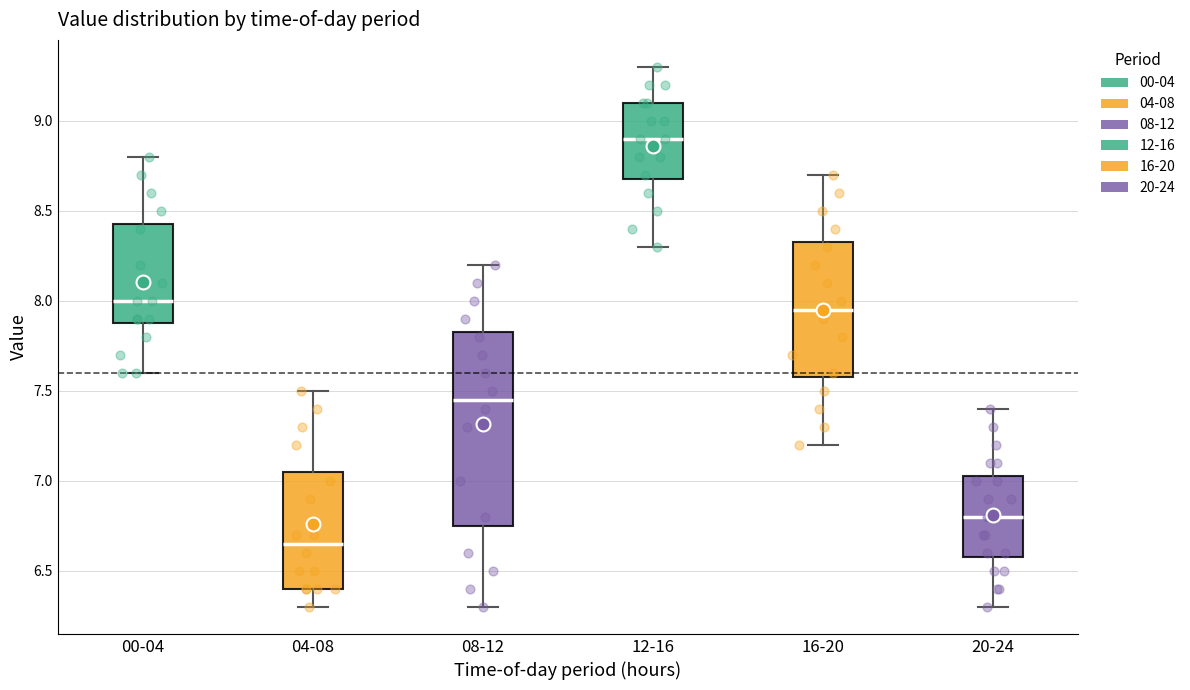

Comparing the boxes themselves (not the whiskers), which one is the tallest?

08-12